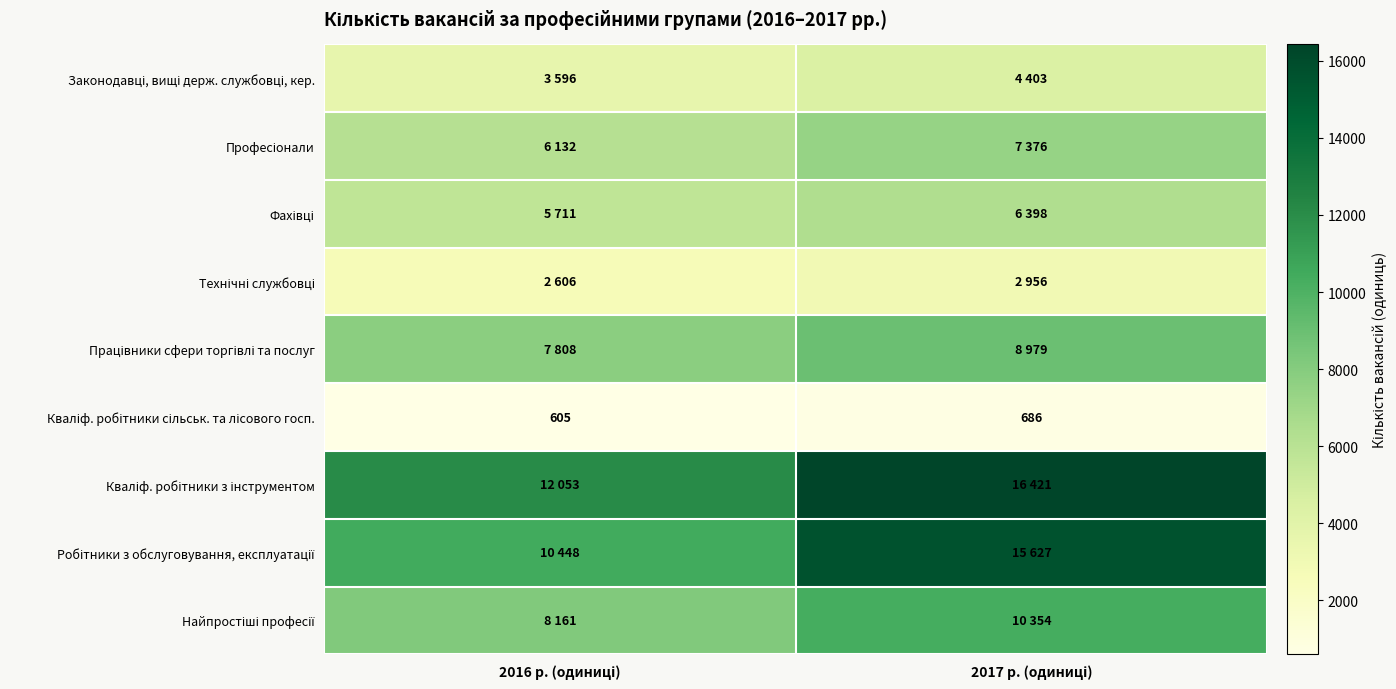

At which label does Професіонали reach its peak?

2017 р. (одиниці)